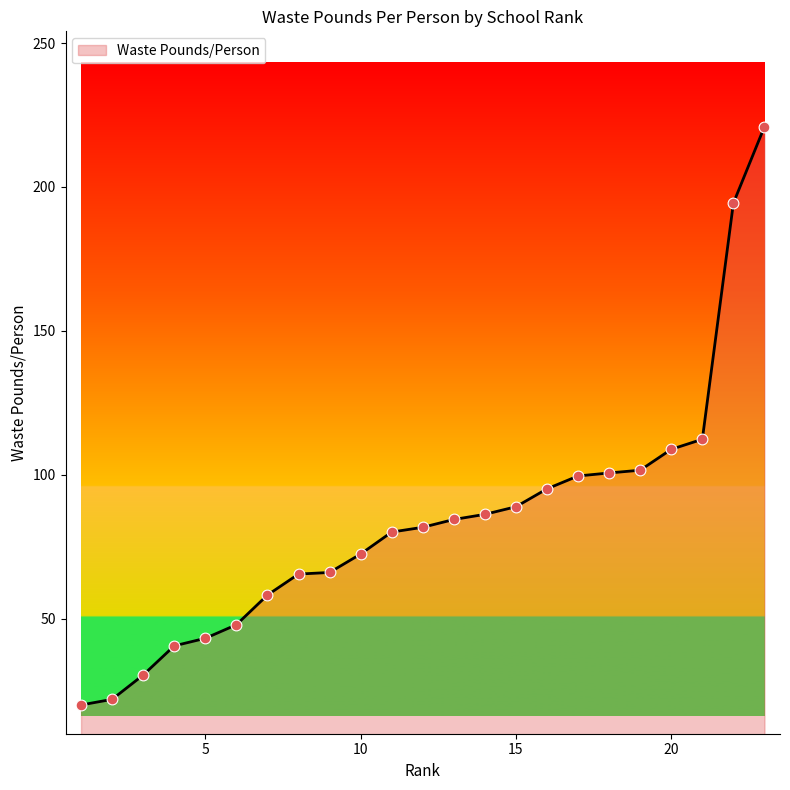

What is the minimum value shown in the chart?

20.0